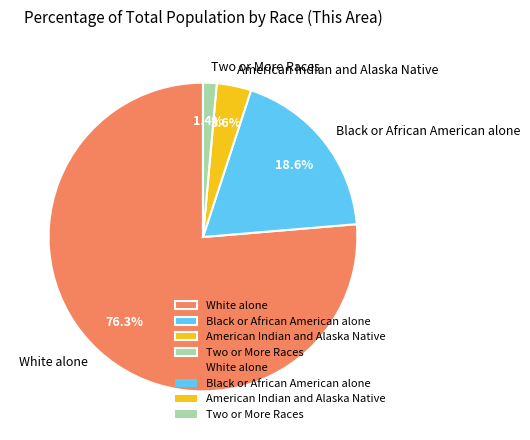

Rank the categories by value from highest to lowest.

White alone, Black or African American alone, American Indian and Alaska Native, Two or More Races